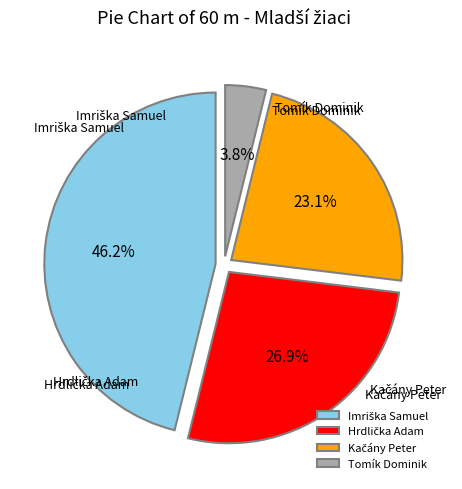

Is the sum of Tomík Dominik and Imriška Samuel greater than half?

No